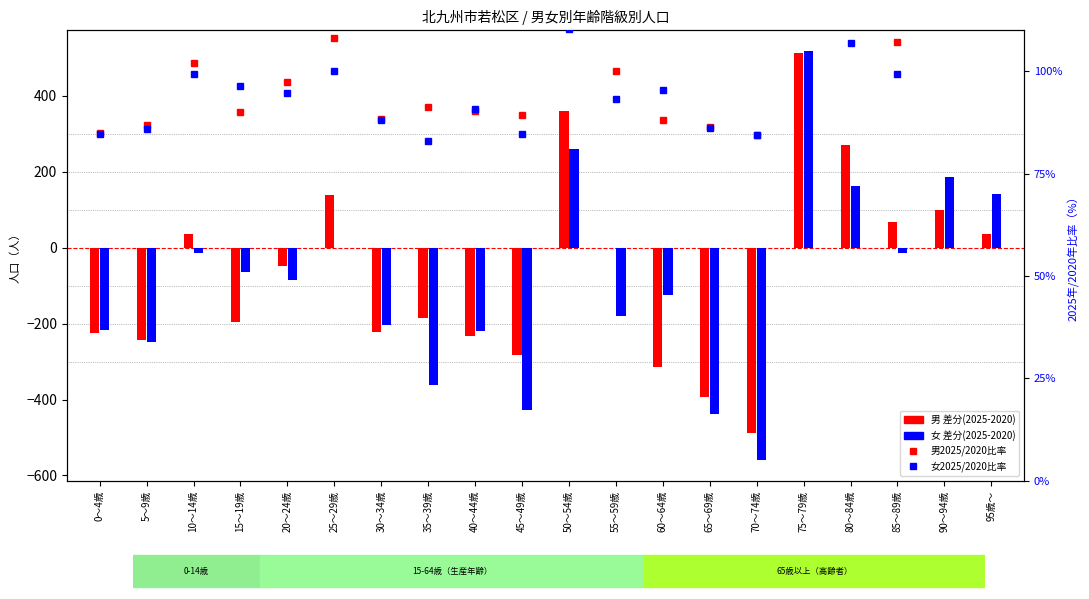

The value of 女2025/2020比率 at 35～39歳 is 83.0. True or false?

True